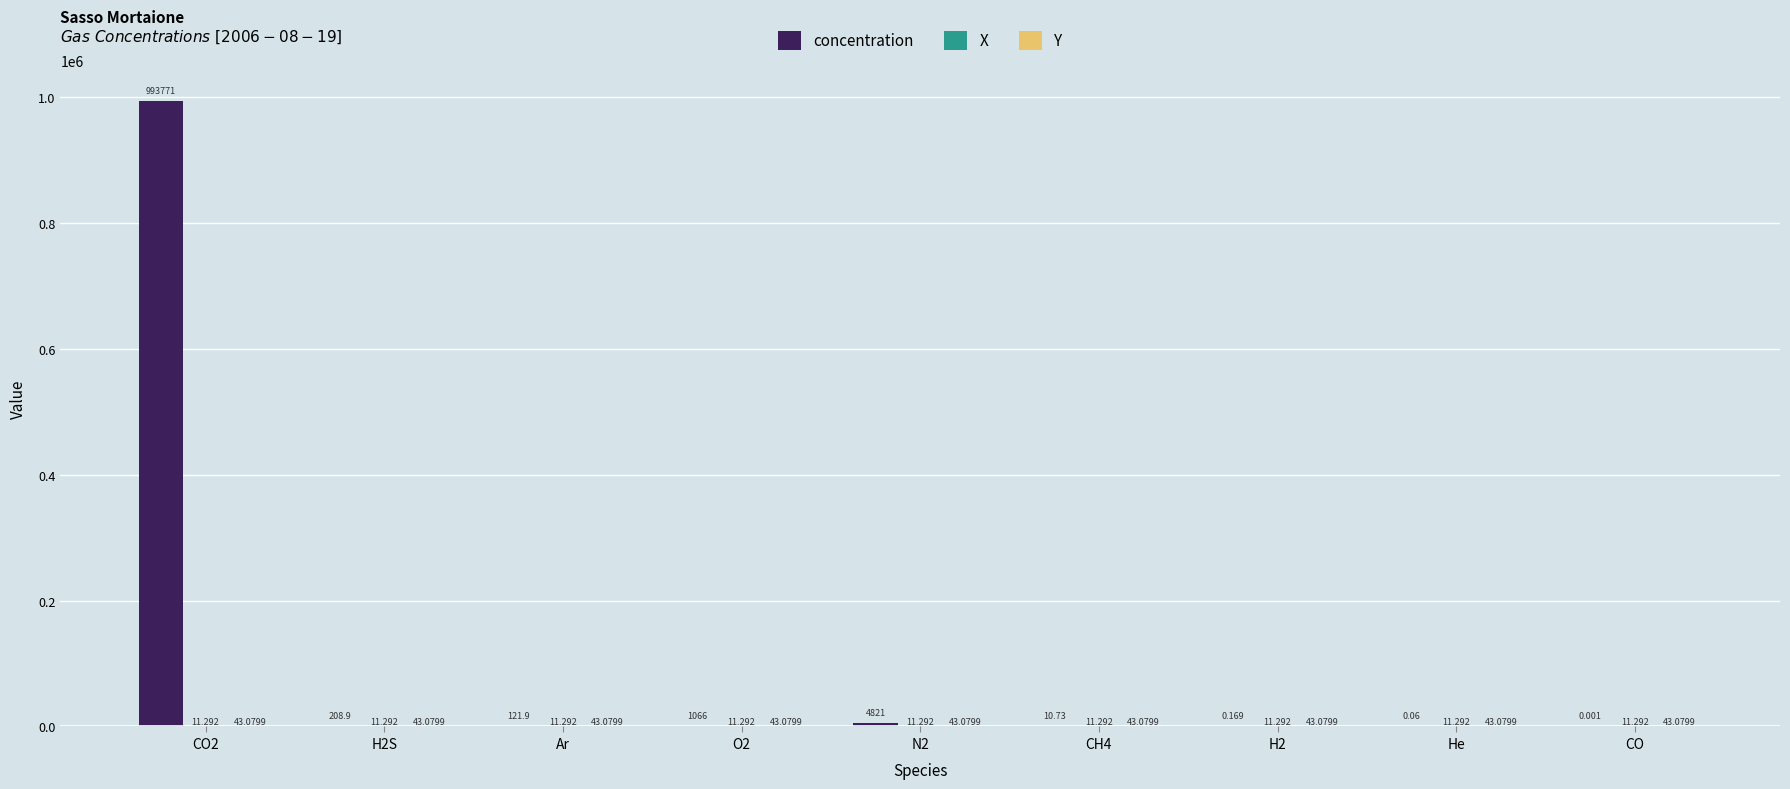

Which series has the largest total across all categories?

concentration